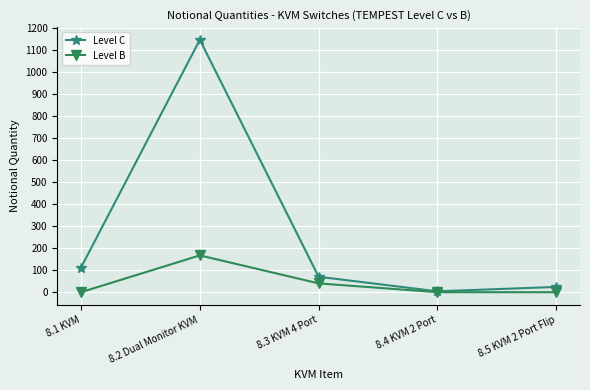

True or false: Level C has a value of 5 at 8.4 KVM 2 Port.

True